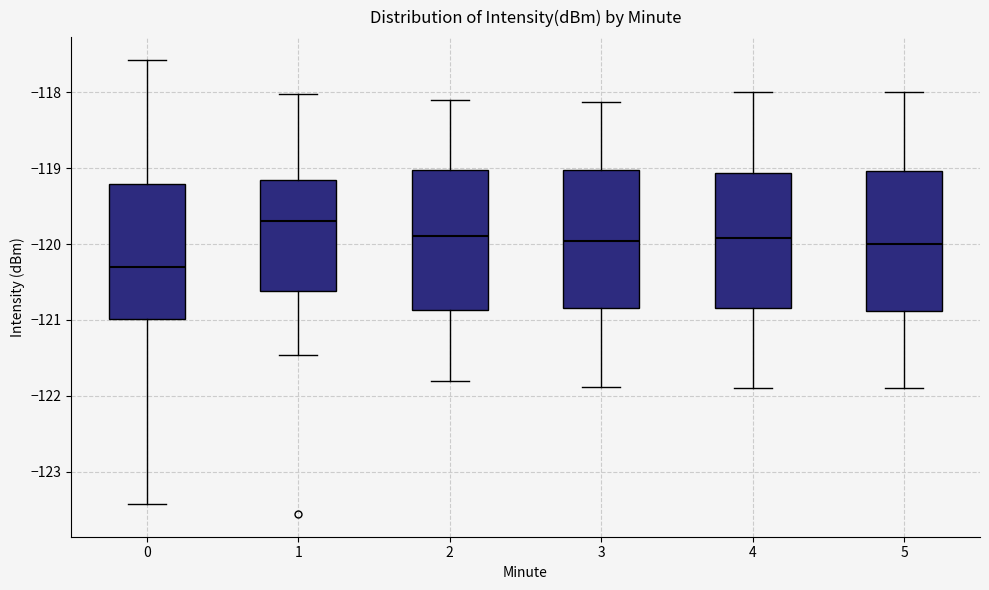

Which box has the highest median line?

1